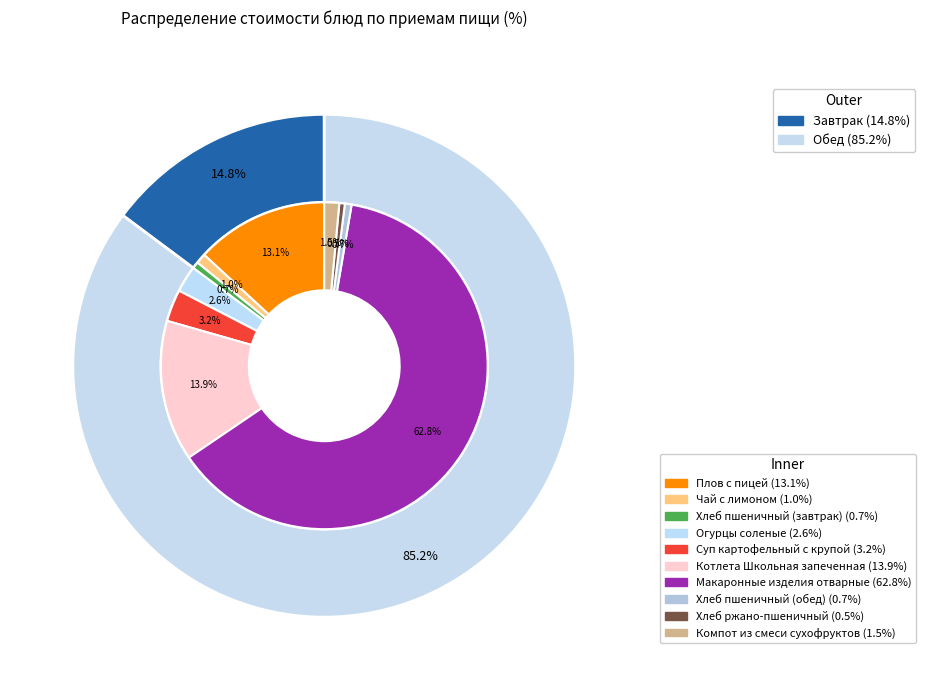

Which has a higher value, Огурцы соленые or Хлеб ржано-пшеничный?

Огурцы соленые